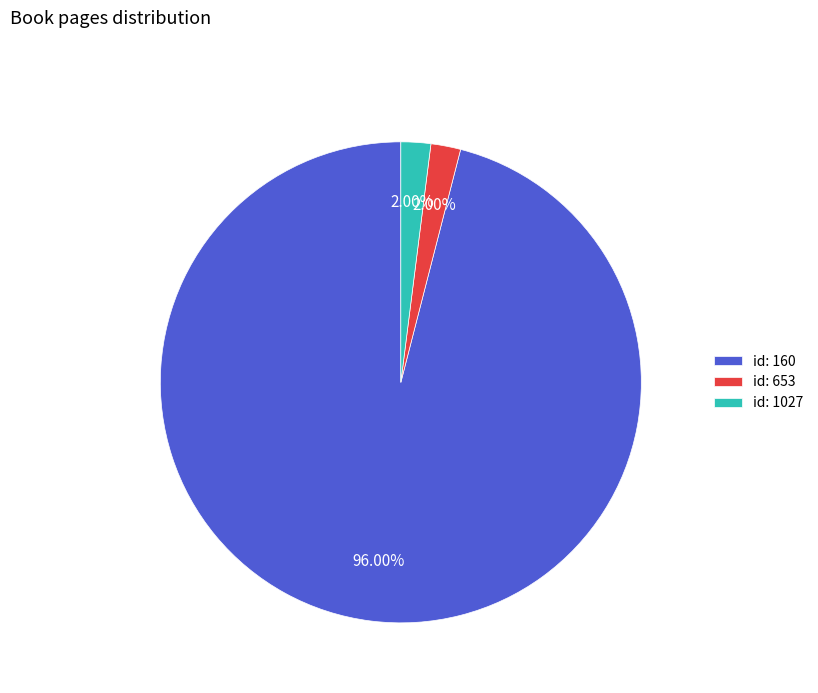

What is the ratio of the value at id: 160 to the value at id: 1027?

48.0